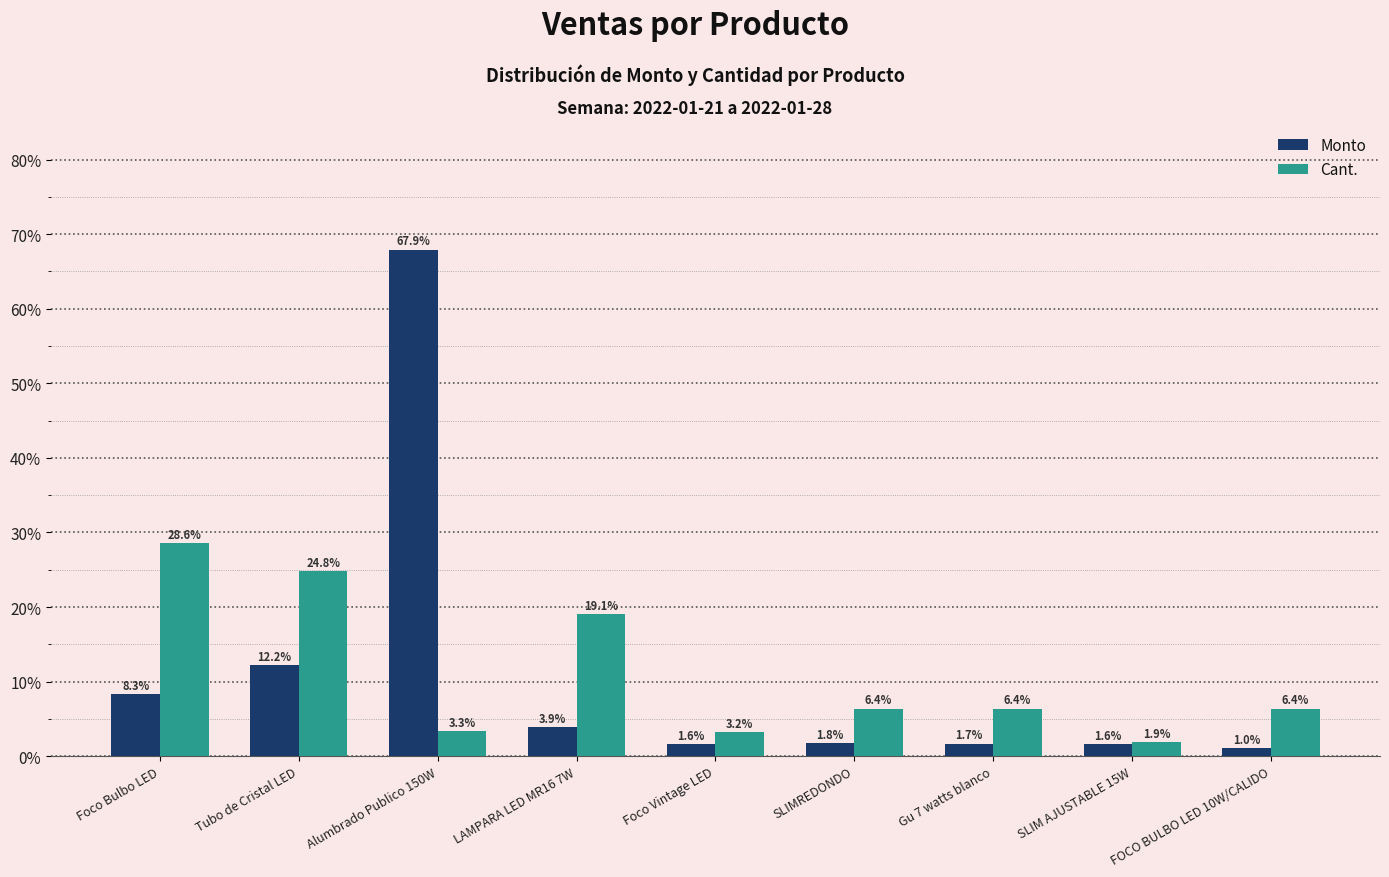

The Monto series shows 97.8 at Alumbrado Publico 150W. True or false?

False